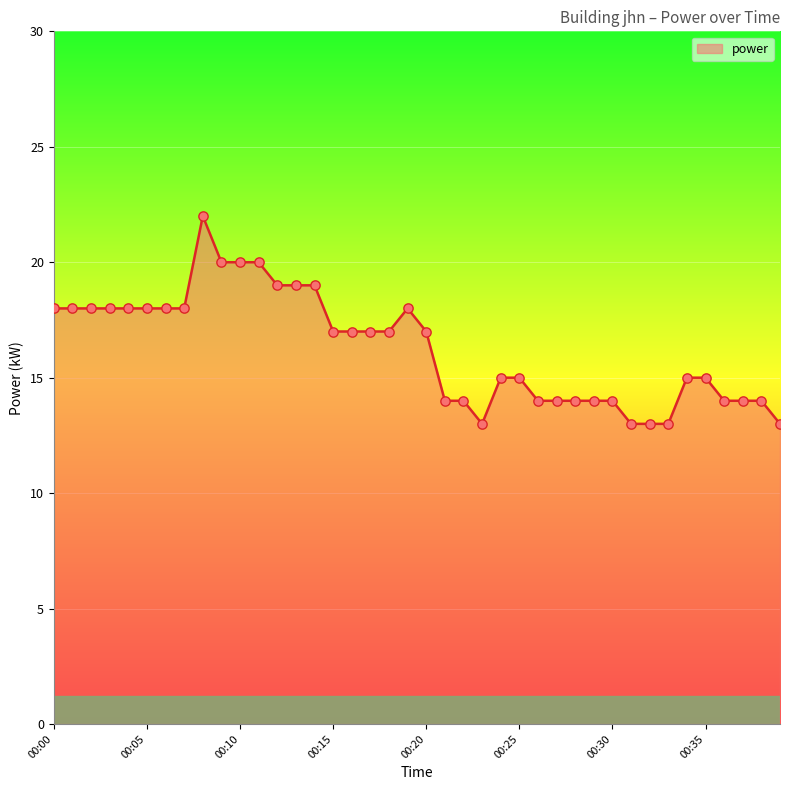

What is the smallest value displayed?

13